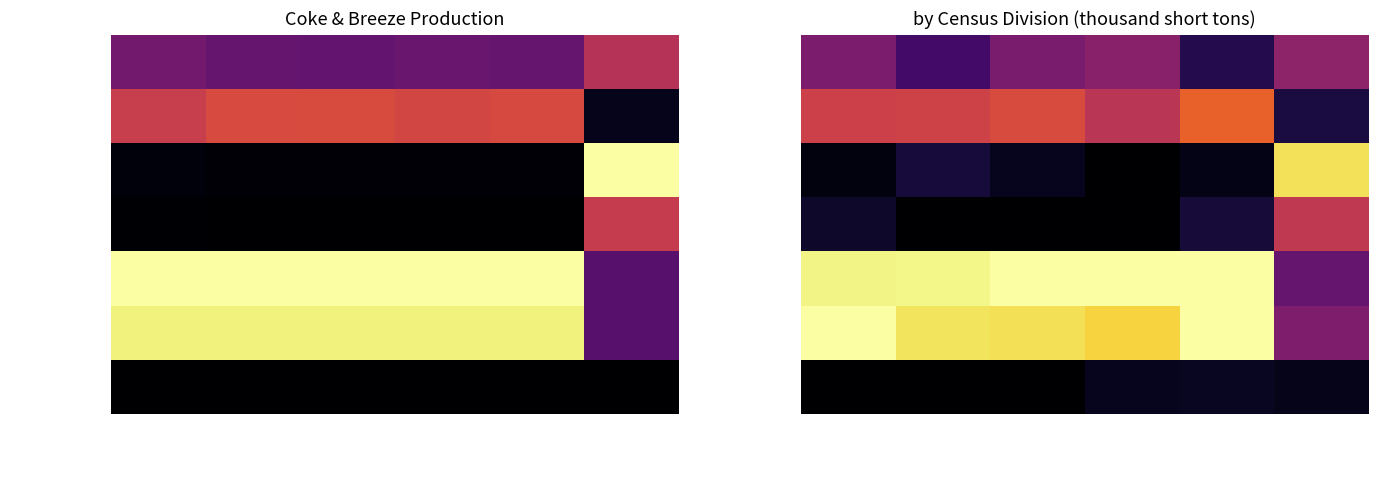

What is the difference between the highest and lowest values at YTD 2024?

1.0